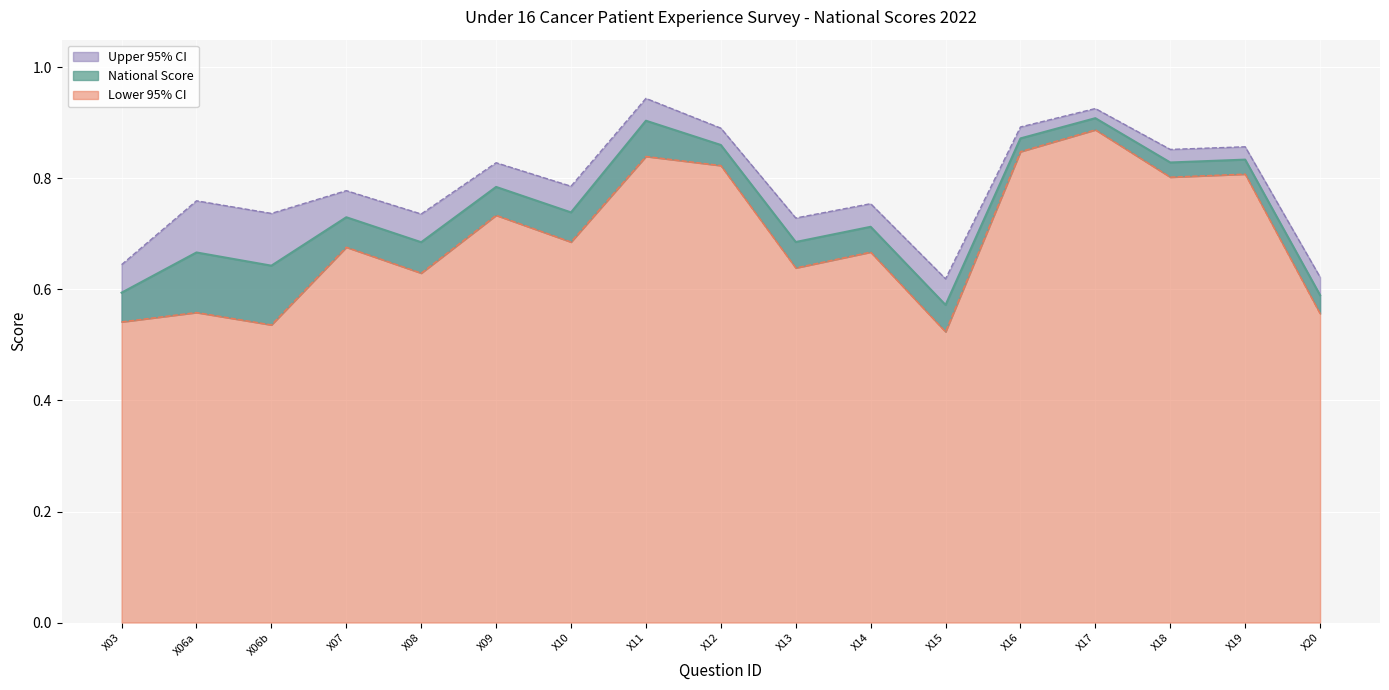

At which label is Upper 95% CI closest to 0?

X15